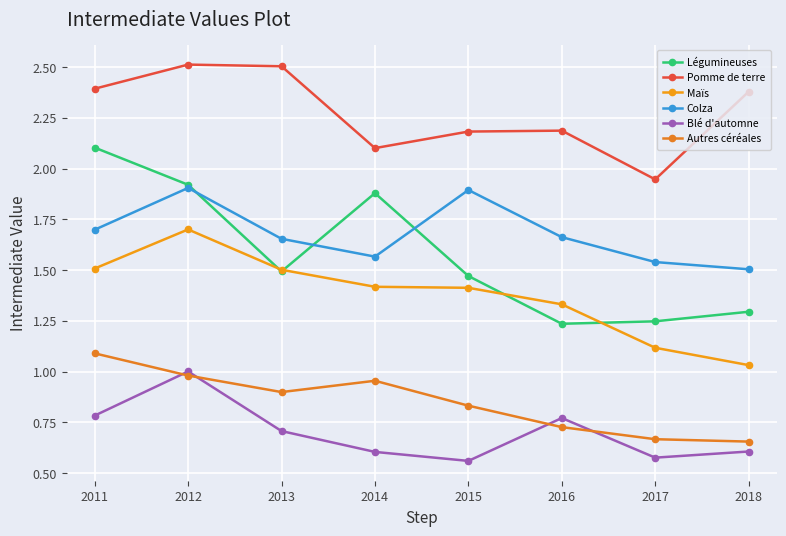

How many lines are shown in the chart?

6